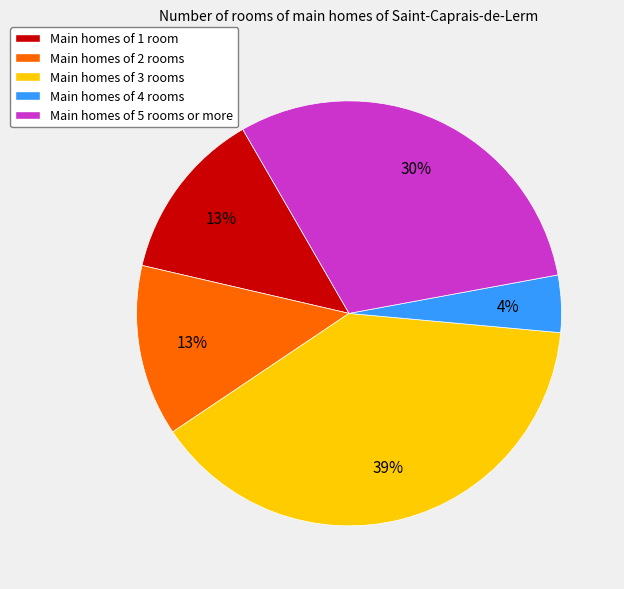

The Main homes of 3 rooms slice represents 45% of the pie. True or false?

False